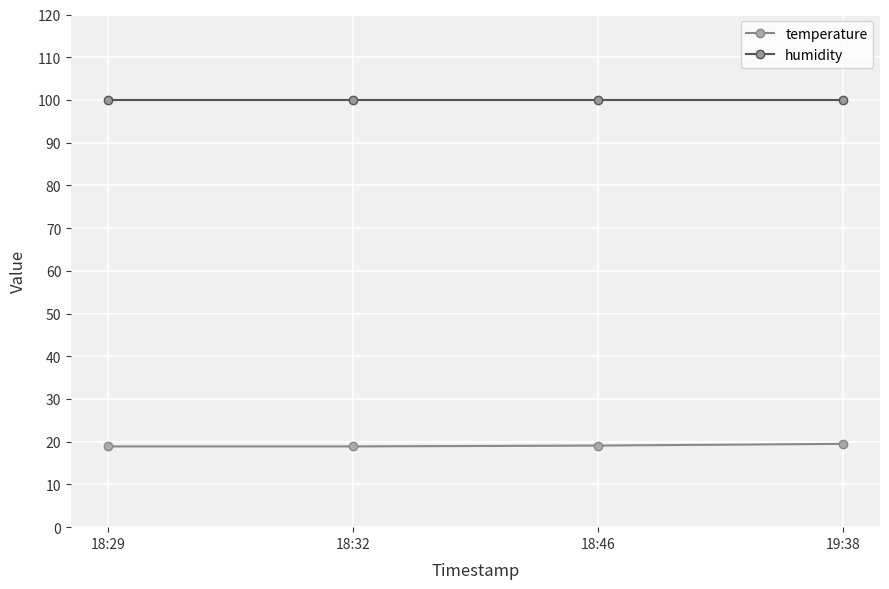

What are all the series names shown in the legend?

temperature, humidity